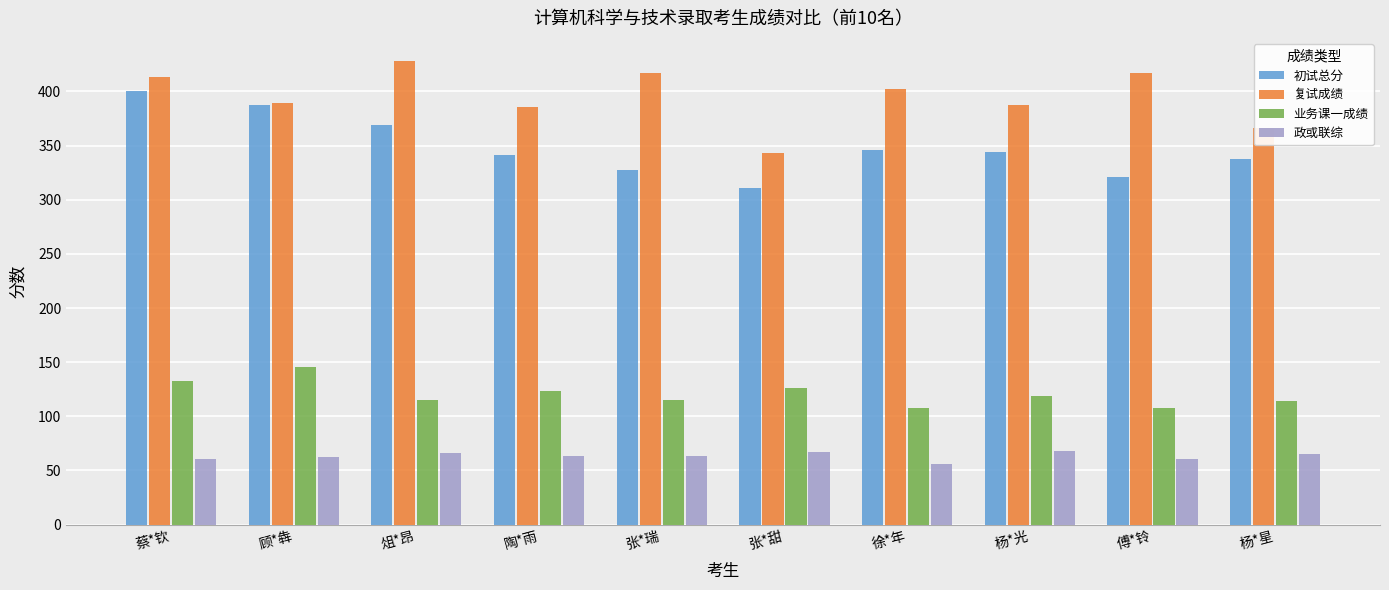

What is the spread (max minus min) of values at 俎*昂?

362